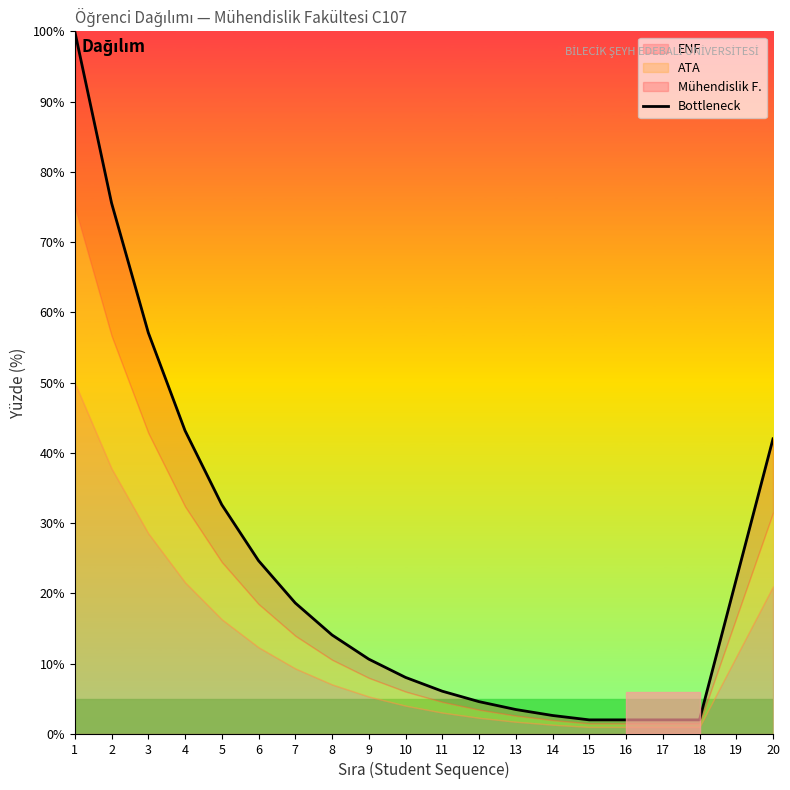

Rank the categories by value from lowest to highest.

15, 16, 17, 18, 14, 13, 12, 11, 10, 9, 8, 7, 19, 6, 5, 20, 4, 3, 2, 1